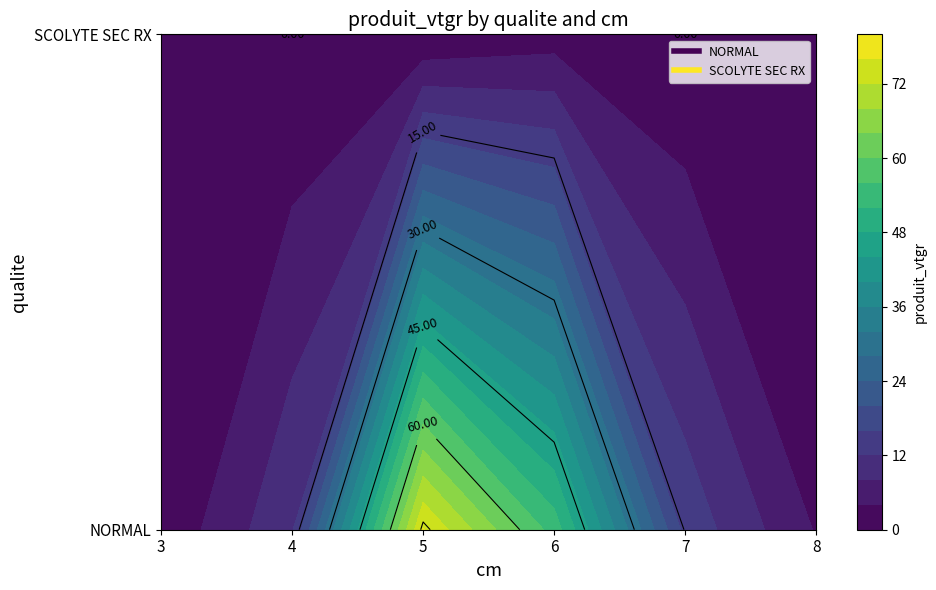

Rank the series by their average value, from highest to lowest.

NORMAL, SCOLYTE SEC RX